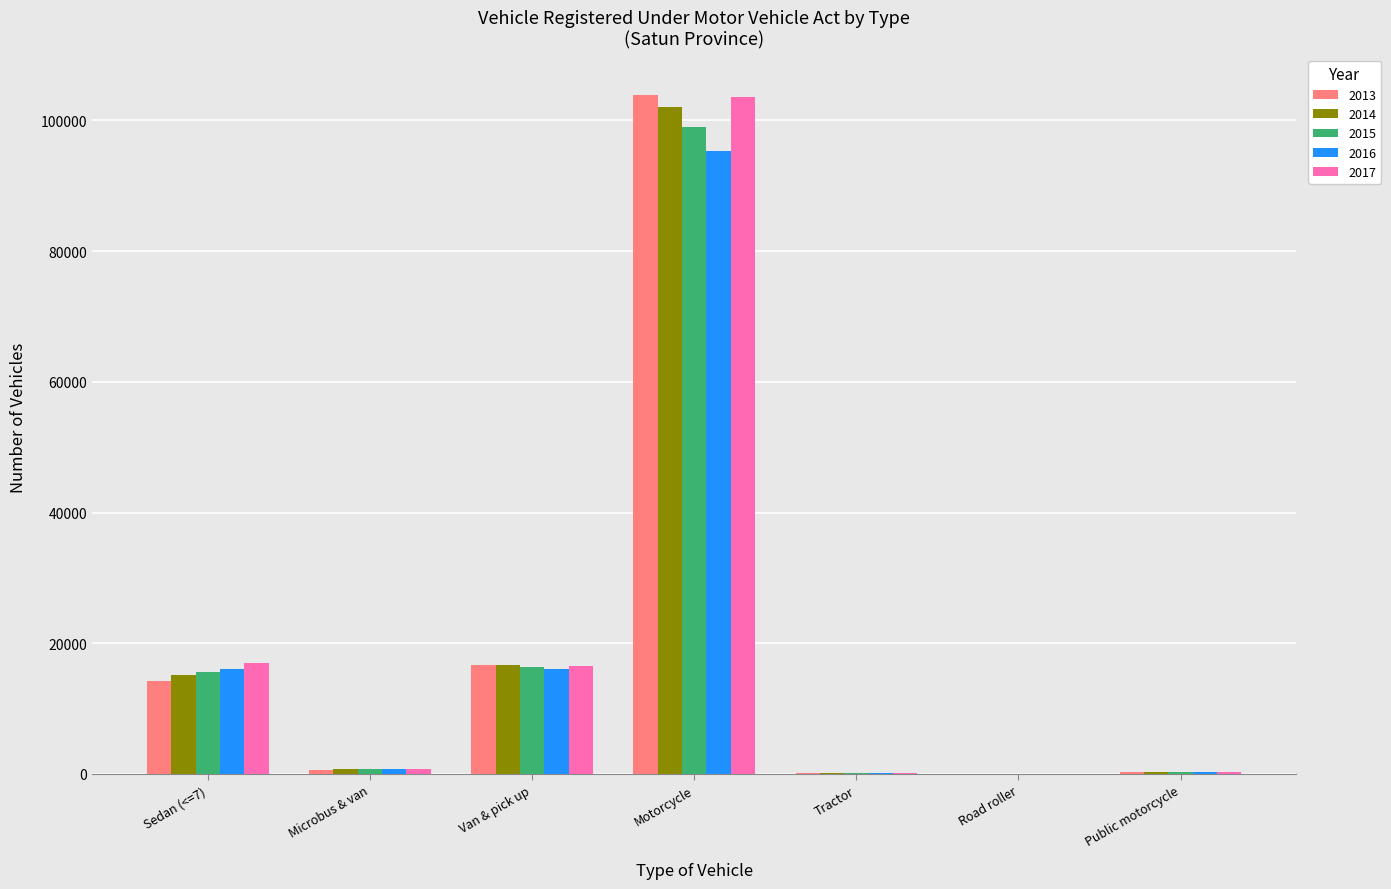

At which category is the sum across all series the highest?

Motorcycle